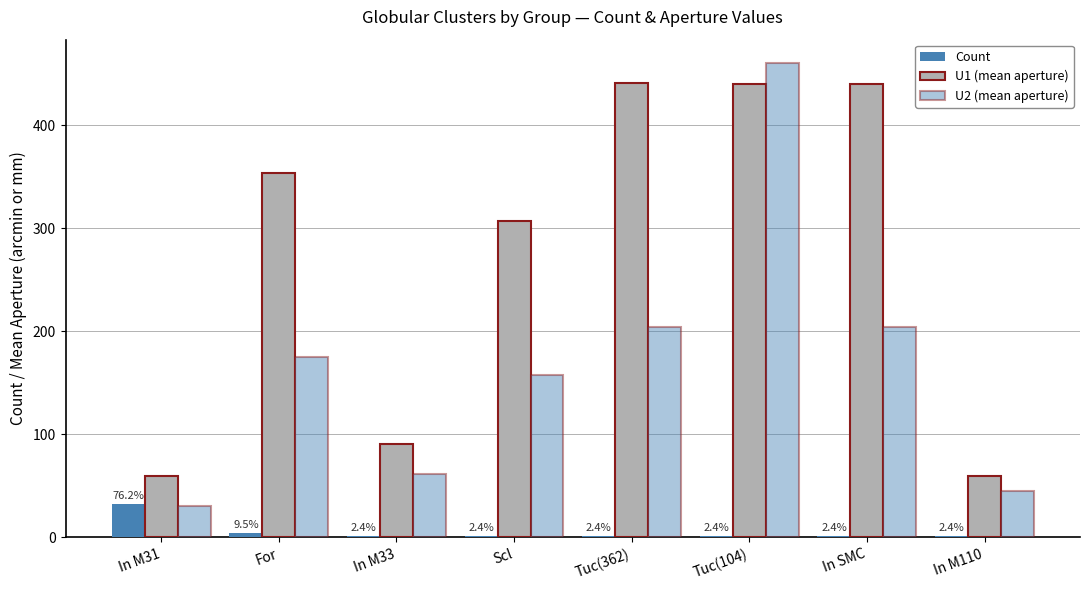

Reading left to right, what are all the values shown in this chart?

Count: In M31=32	For=4	In M33=1	Scl=1	Tuc(362)=1	Tuc(104)=1	In SMC=1	In M110=1
U1 (mean aperture): In M31=60	For=354	In M33=91	Scl=307	Tuc(362)=441	Tuc(104)=440	In SMC=440	In M110=60
U2 (mean aperture): In M31=30	For=175	In M33=62	Scl=158	Tuc(362)=204	Tuc(104)=460	In SMC=204	In M110=45